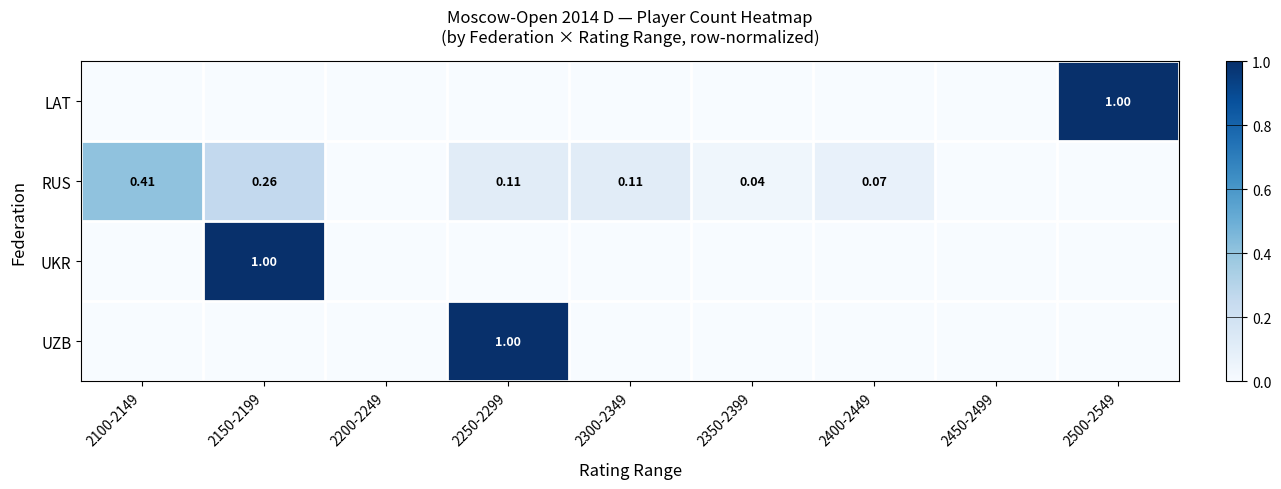

Rank the categories by LAT value from lowest to highest.

2100-2149, 2150-2199, 2200-2249, 2250-2299, 2300-2349, 2350-2399, 2400-2449, 2450-2499, 2500-2549